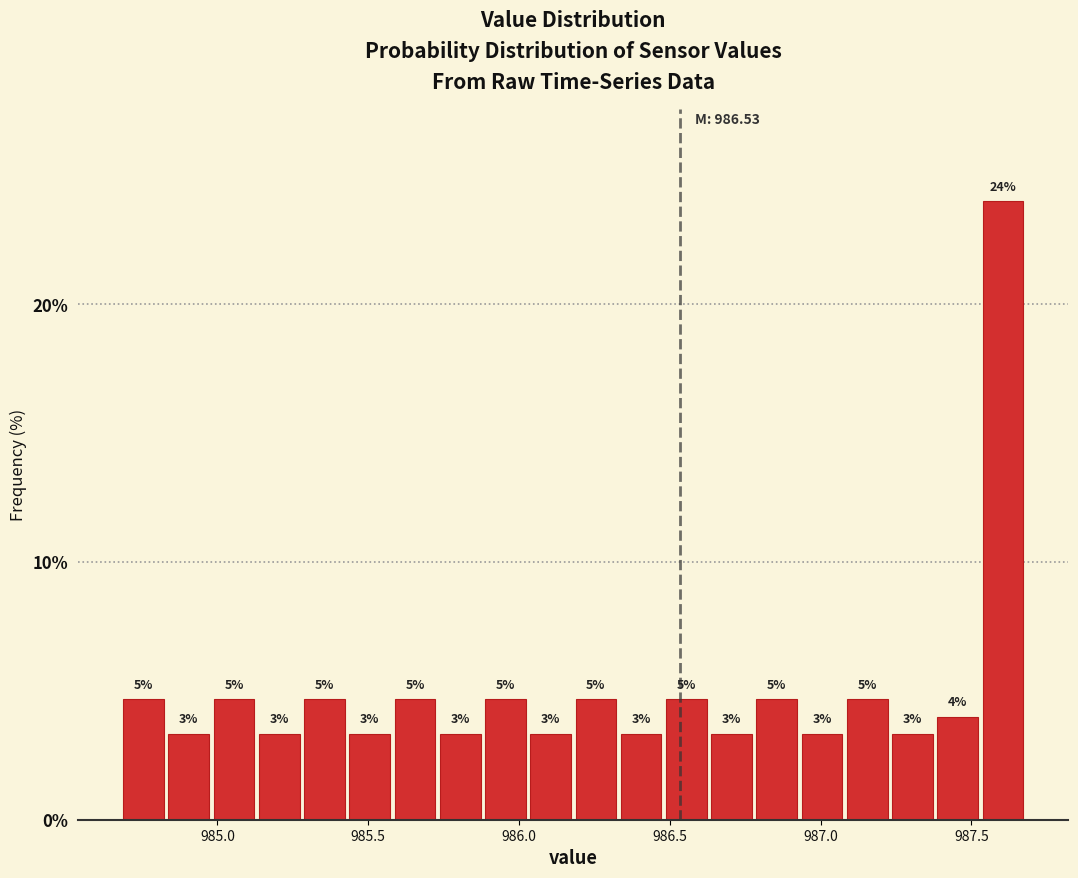

Around what value on the x-axis is the tallest bar? Give the approximate position of its centre, as read against the axis.

987.60